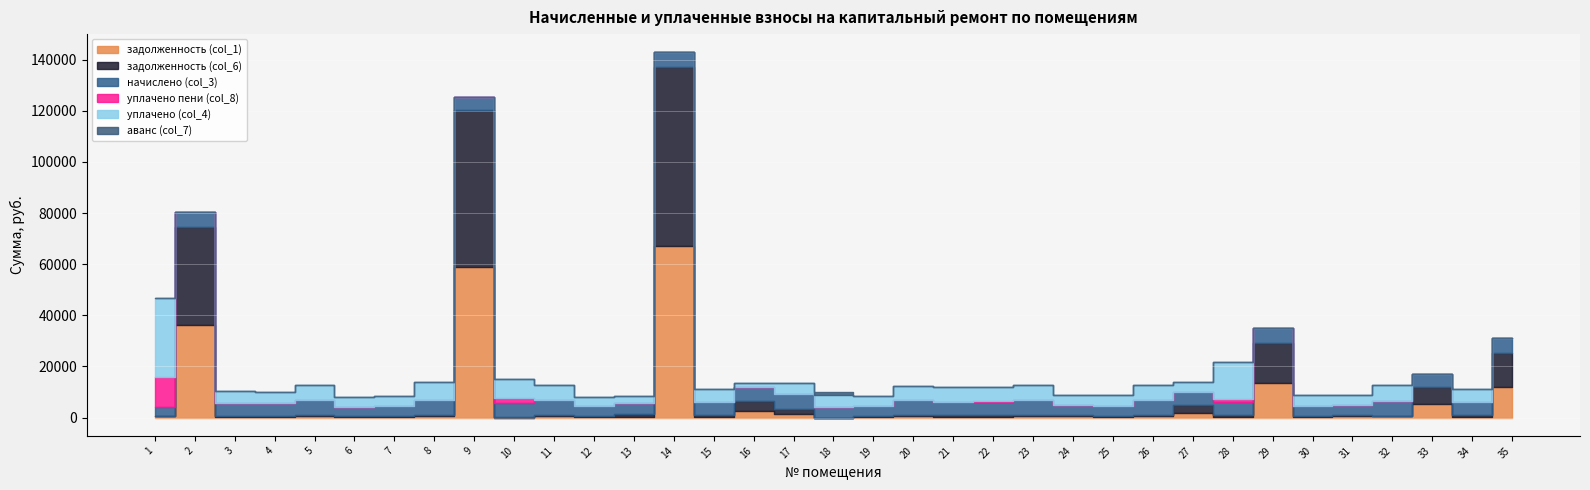

At which label does уплачено (col_4) first exceed 4243?

1